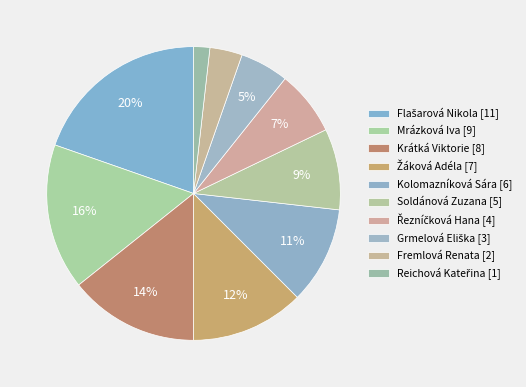

Is Grmelová Eliška the majority of the pie?

No